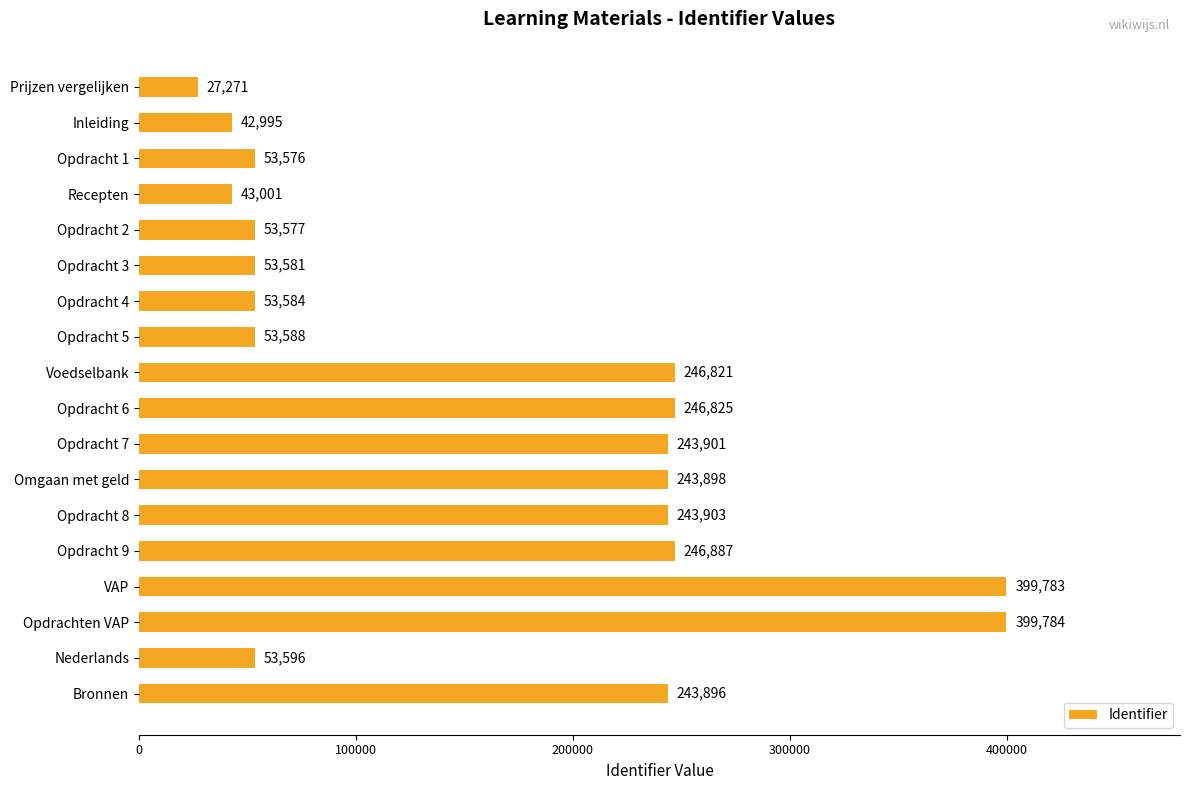

What is the average value?

163915